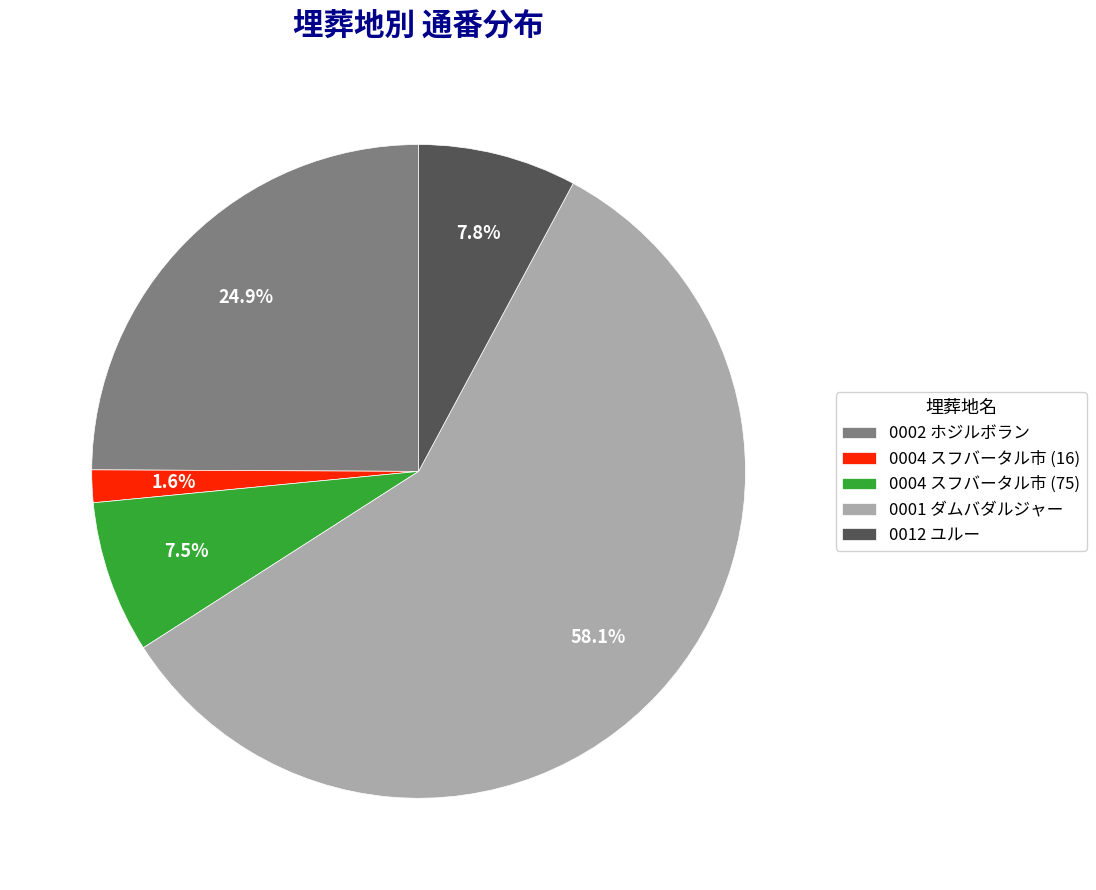

What percentage is NOT represented by 0002 ホジルボラン?

75.1%